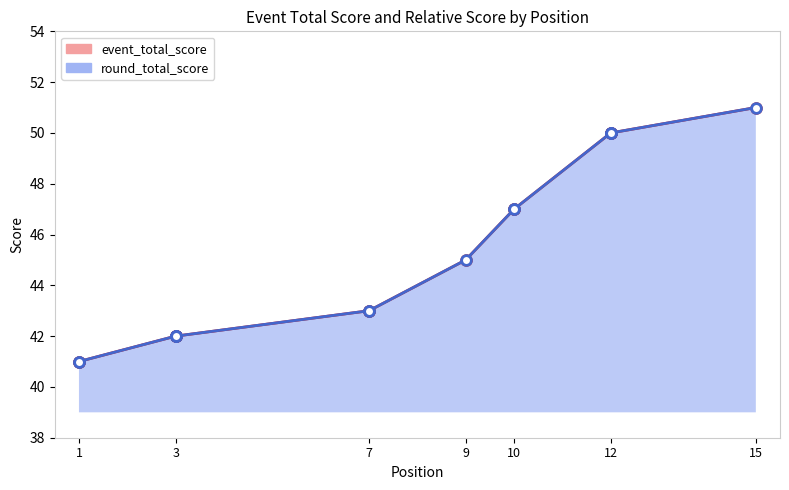

What are all the series names shown in the legend?

event_total_score, round_total_score